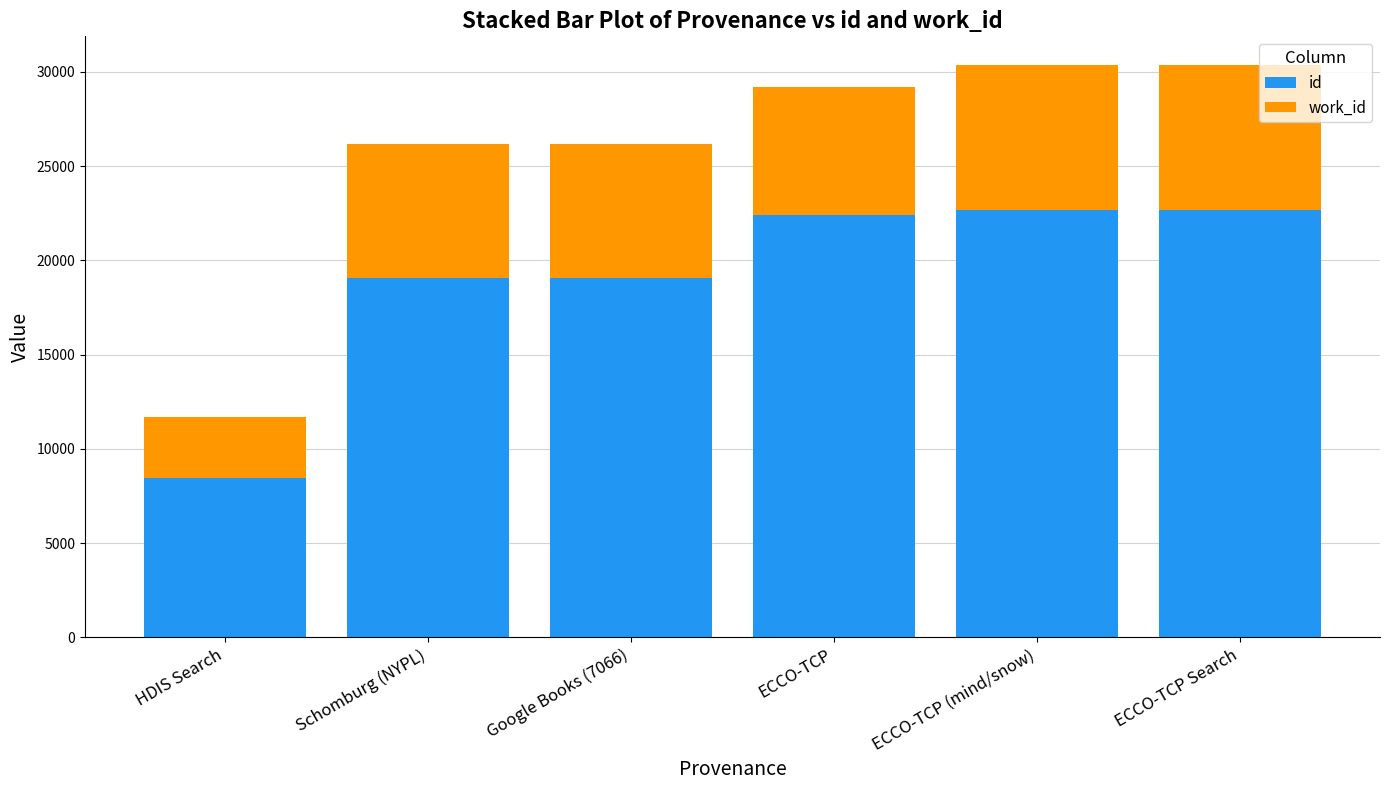

Which series has the widest spread of values?

id